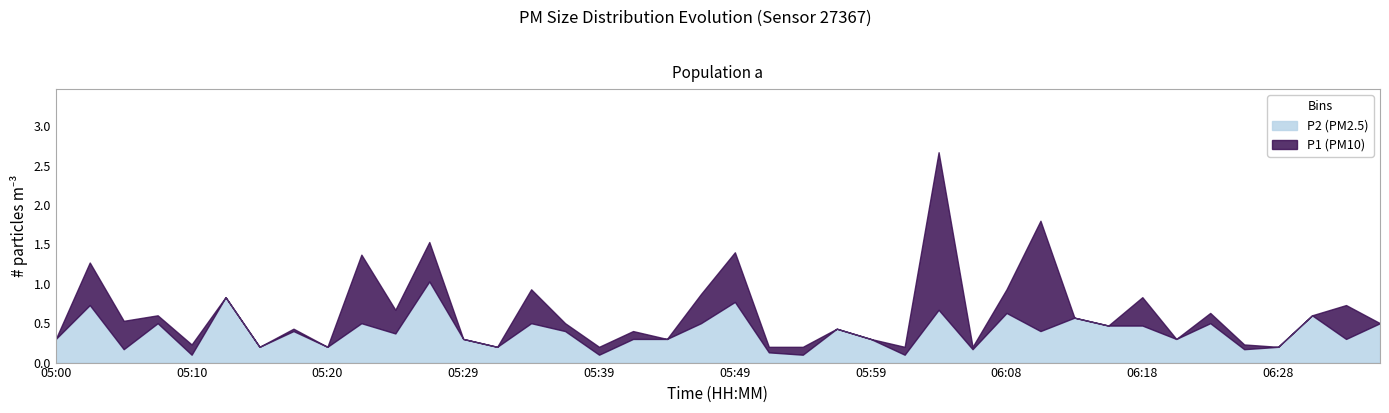

True or false: P2 and P1 cross at least once.

False